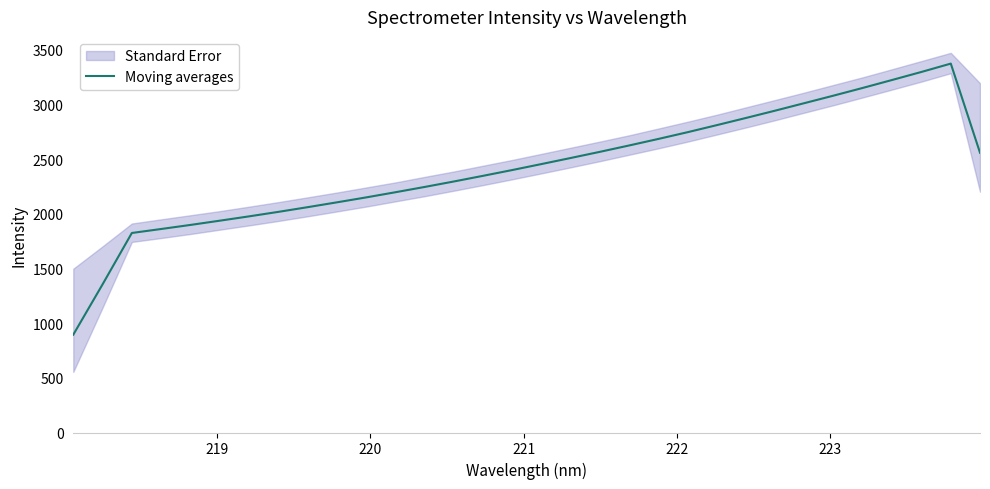

What is the maximum value for Moving averages?

3374.5